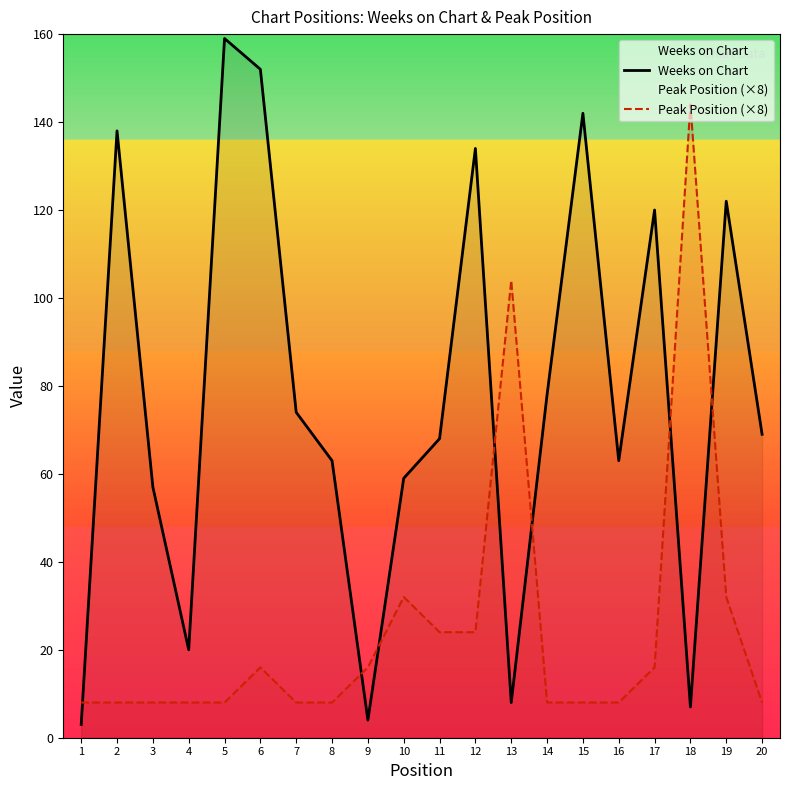

At which category does Weeks on Chart reach its first local valley?

4